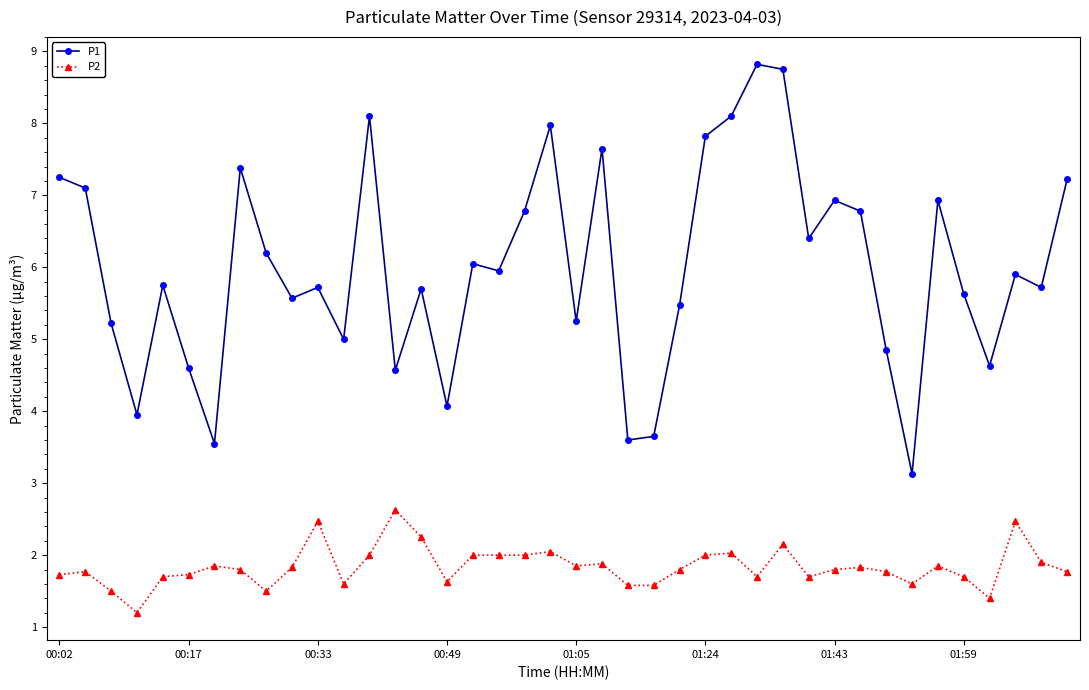

What is the smallest value displayed?

1.2